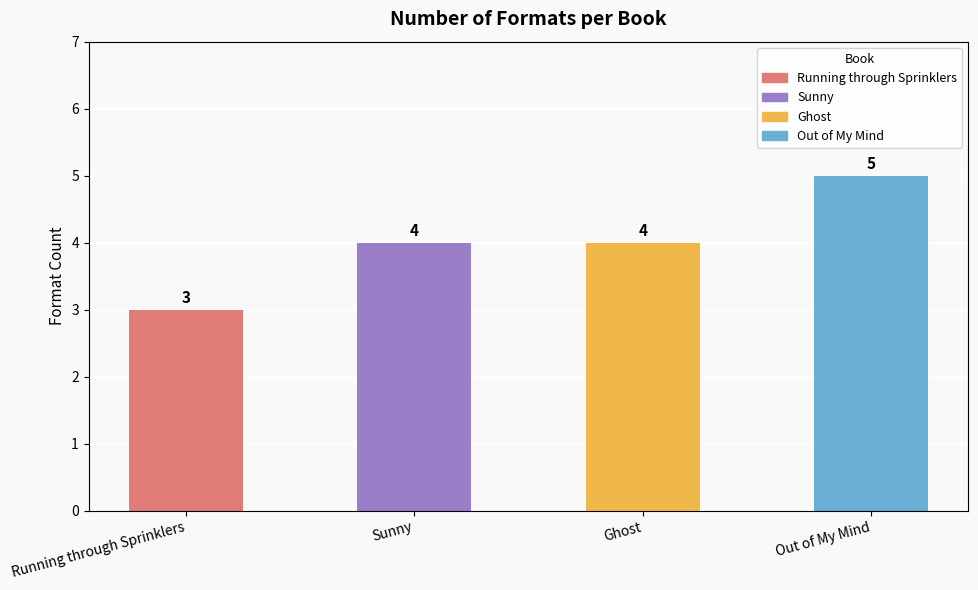

What is the difference between the maximum and second lowest values?

1